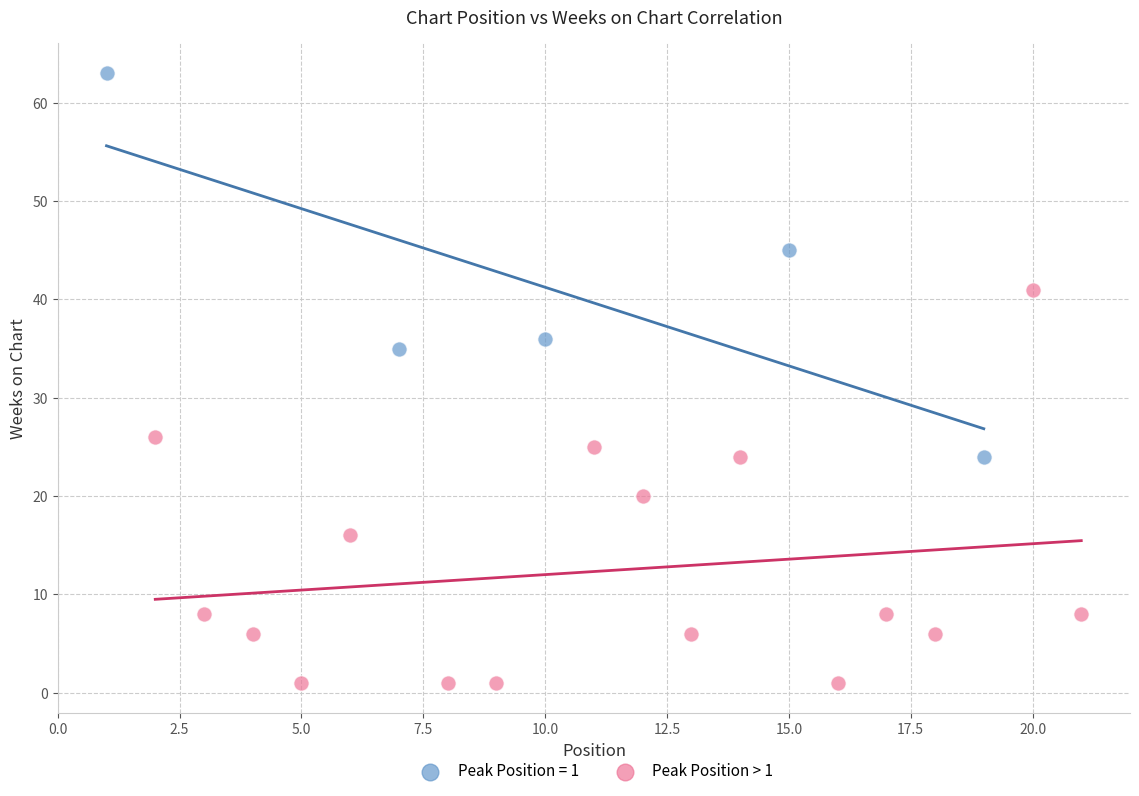

Which series contains the highest Y value?

Peak Position = 1